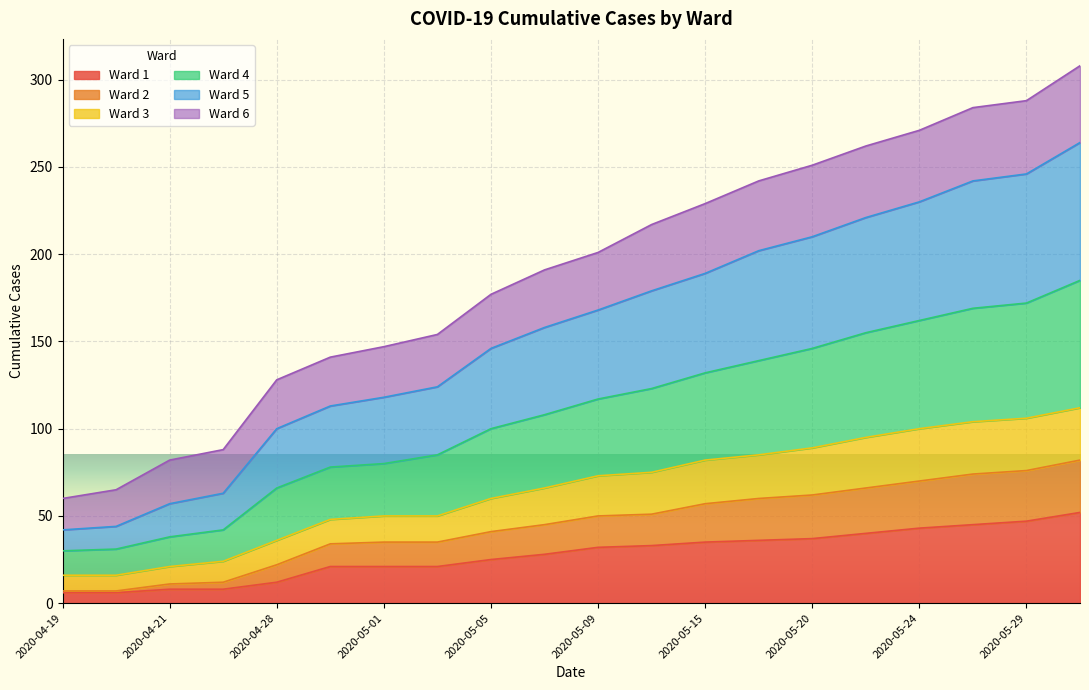

What are all the series names shown in the legend?

Ward 1, Ward 2, Ward 3, Ward 4, Ward 5, Ward 6